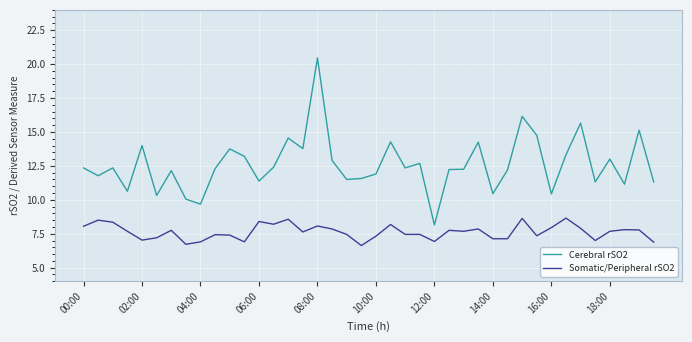

Which series has the widest spread of values?

Cerebral rSO2